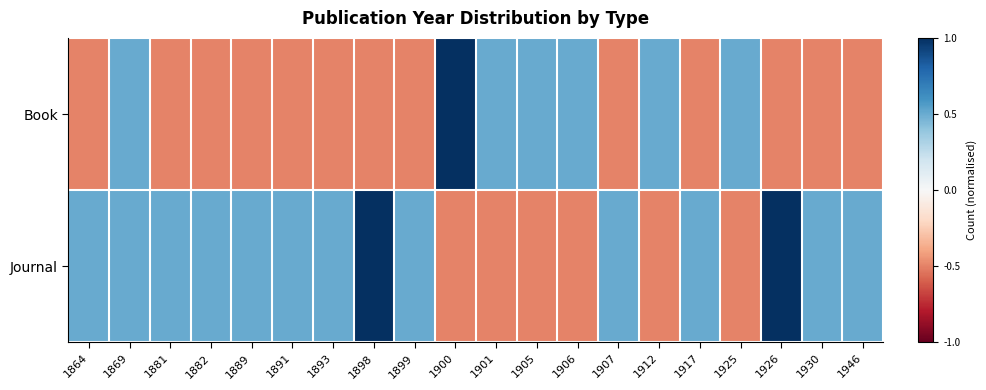

Between 1899 and 1905, which is larger?

1905